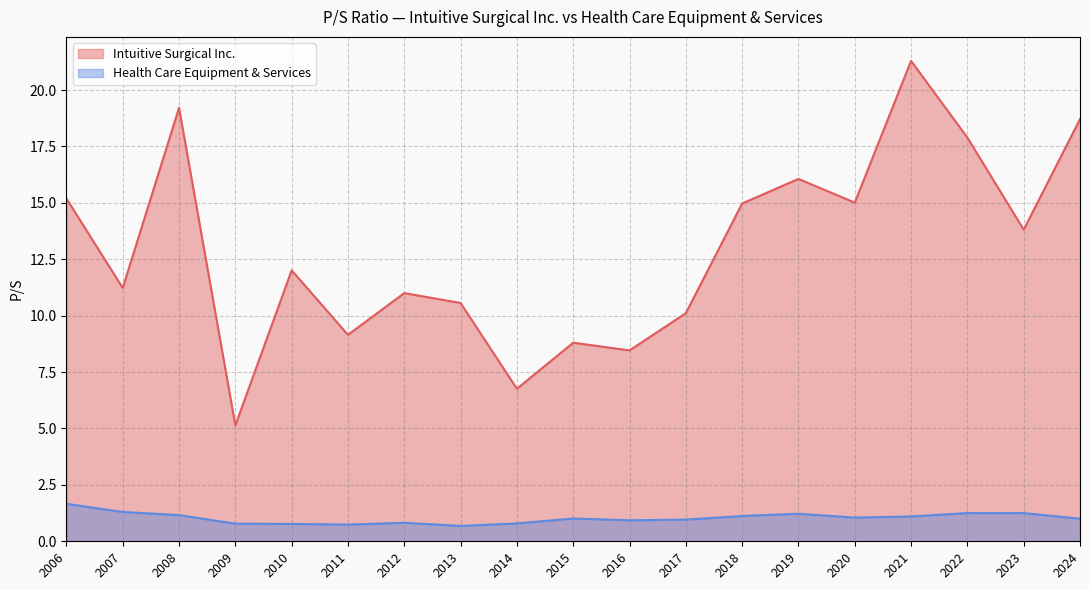

True or false: Intuitive Surgical Inc. and Health Care Equipment & Services cross at least once.

False